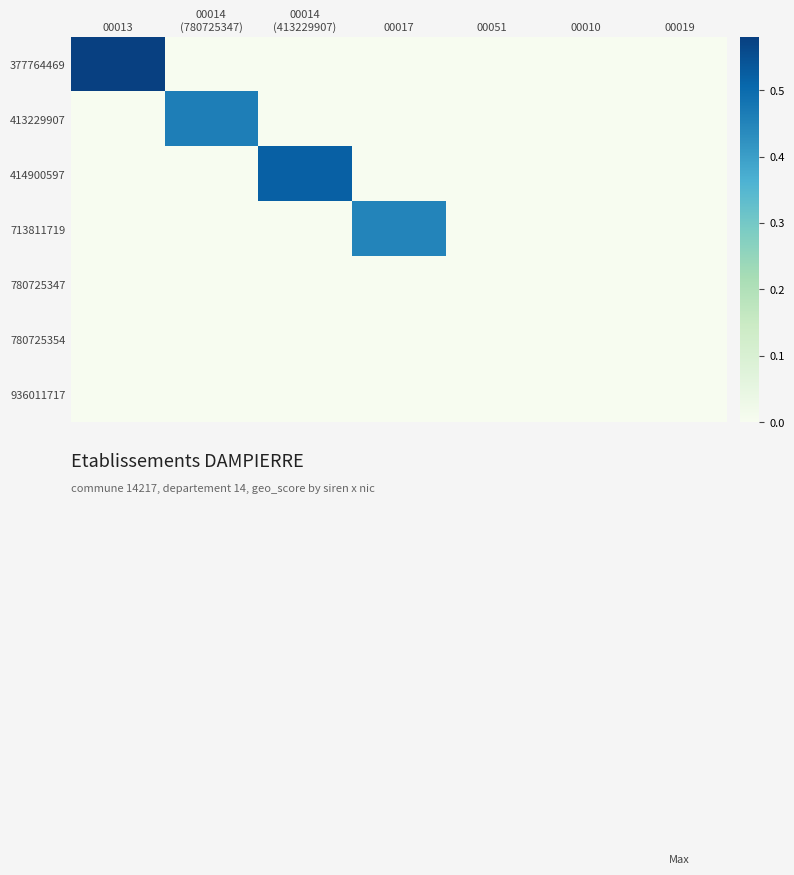

Reading right to left, what are all the values shown in this chart?

377764469: 00019=0.0	00010=0.0	00051=0.0	00017=0.0	00014
(413229907)=0.0	00014
(780725347)=0.0	00013=0.6
413229907: 00019=0.0	00010=0.0	00051=0.0	00017=0.0	00014
(413229907)=0.0	00014
(780725347)=0.5	00013=0.0
414900597: 00019=0.0	00010=0.0	00051=0.0	00017=0.0	00014
(413229907)=0.5	00014
(780725347)=0.0	00013=0.0
713811719: 00019=0.0	00010=0.0	00051=0.0	00017=0.5	00014
(413229907)=0.0	00014
(780725347)=0.0	00013=0.0
780725347: 00019=0.0	00010=0.0	00051=0.0	00017=0.0	00014
(413229907)=0.0	00014
(780725347)=0.0	00013=0.0
780725354: 00019=0.0	00010=0.0	00051=0.0	00017=0.0	00014
(413229907)=0.0	00014
(780725347)=0.0	00013=0.0
936011717: 00019=0.0	00010=0.0	00051=0.0	00017=0.0	00014
(413229907)=0.0	00014
(780725347)=0.0	00013=0.0